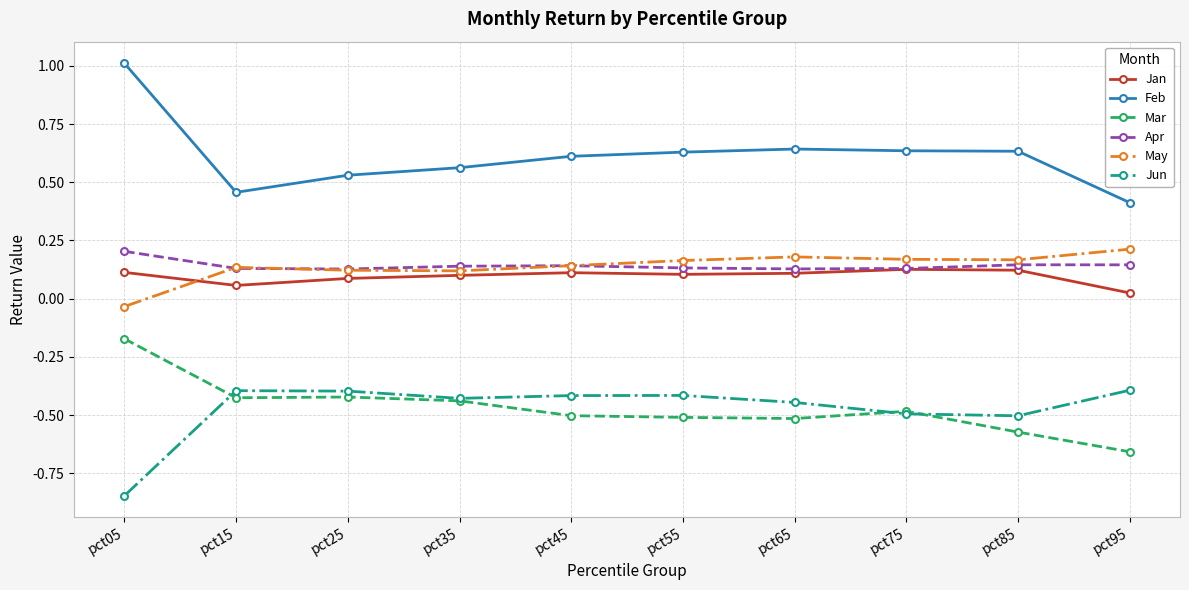

Which series has the largest total across all categories?

Feb